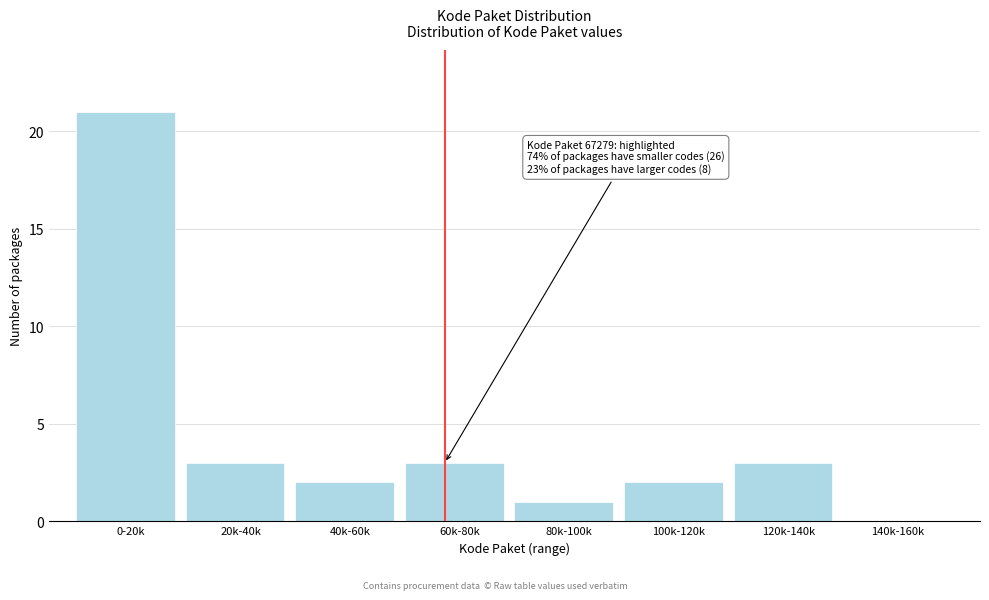

Reading left to right, extract all data points from this chart.

0-20k=21	20k-40k=3	40k-60k=2	60k-80k=3	80k-100k=1	100k-120k=2	120k-140k=3	140k-160k=0